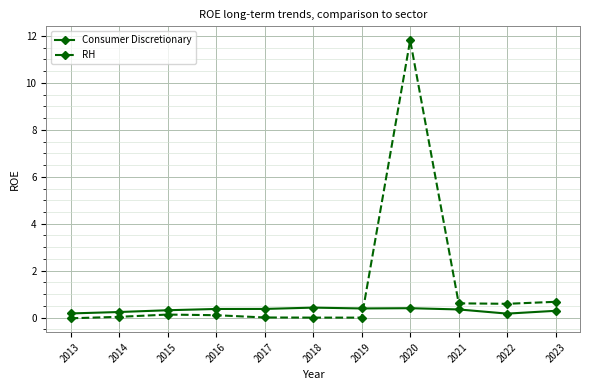

True or false: Consumer Discretionary and RH intersect in this chart.

True